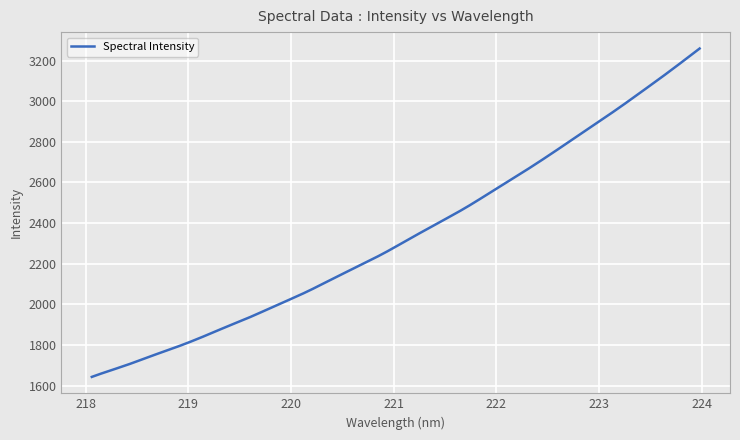

What is the difference between the maximum and minimum values?

1617.0